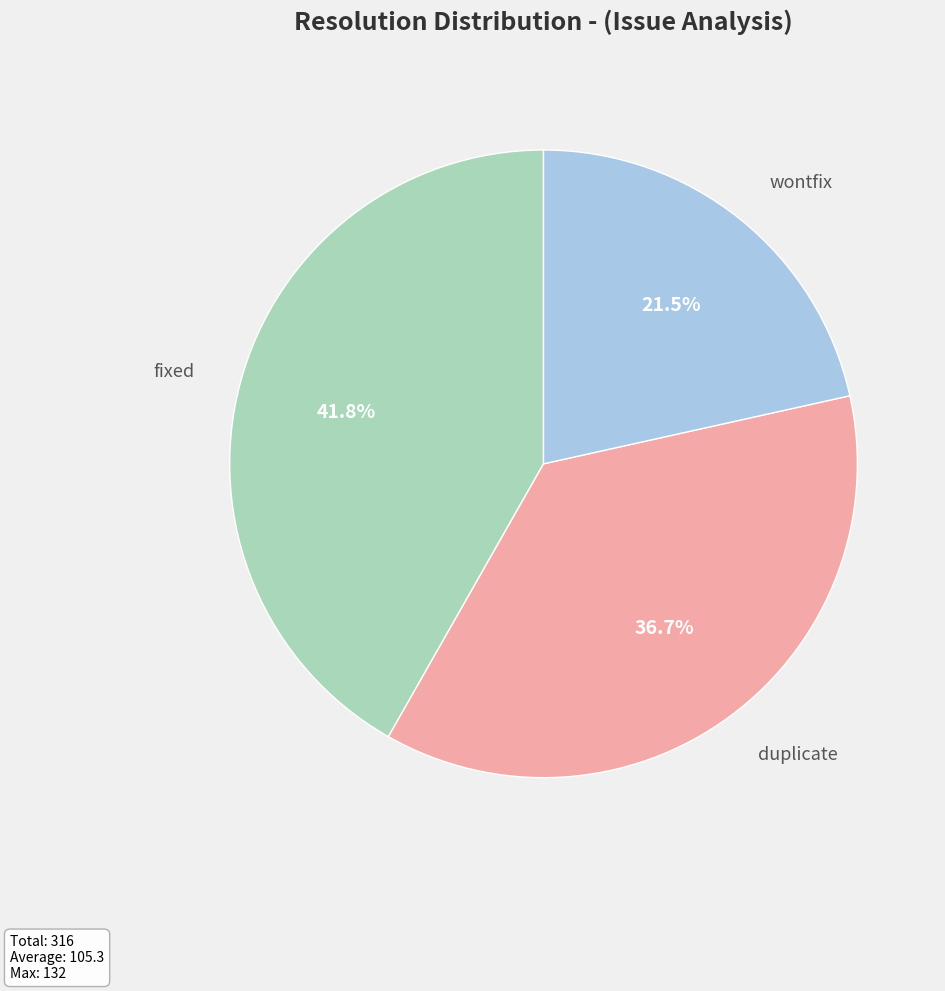

Does any single category account for the majority?

No